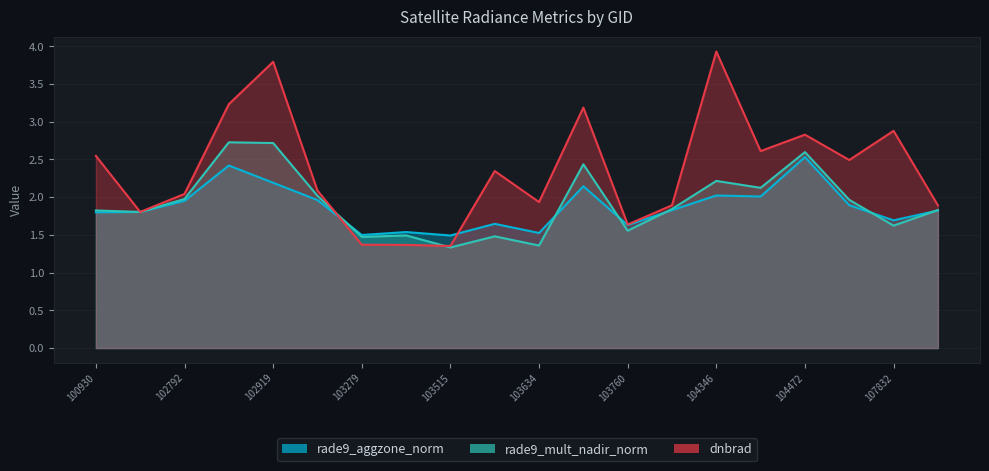

True or false: rade9_aggzone_norm has a value of 3.6 at 103643.

False